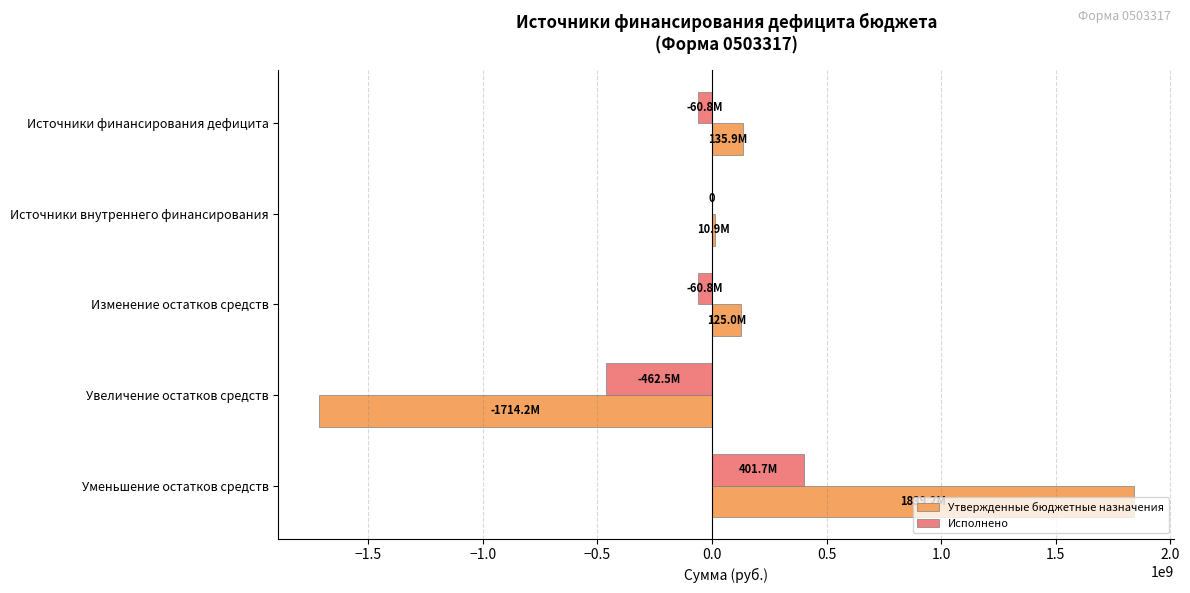

At which category is the sum across all series the highest?

Уменьшение остатков средств